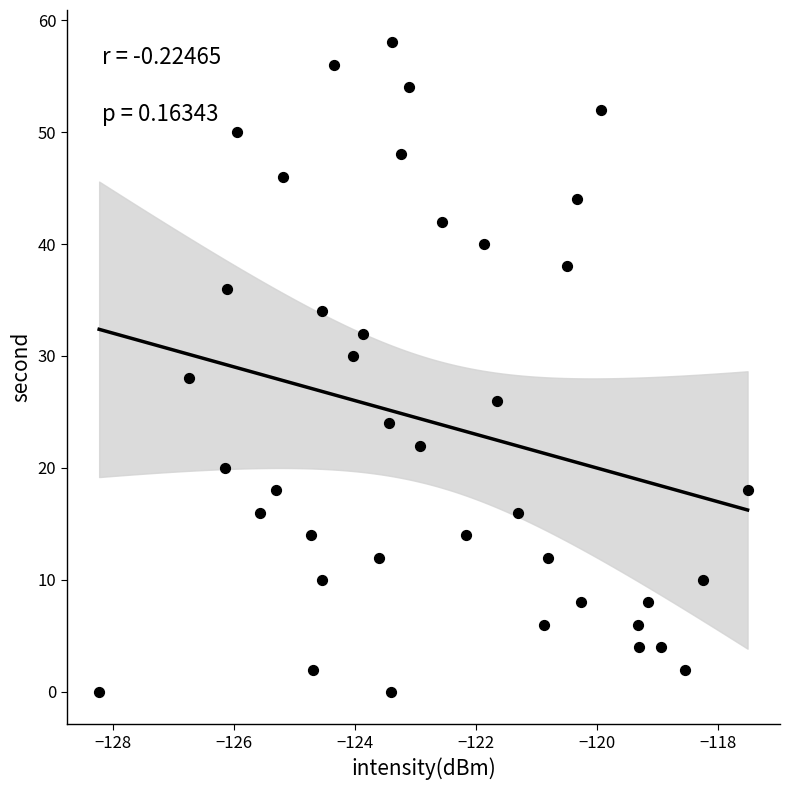

What is the range of Y values (max minus min)?

58